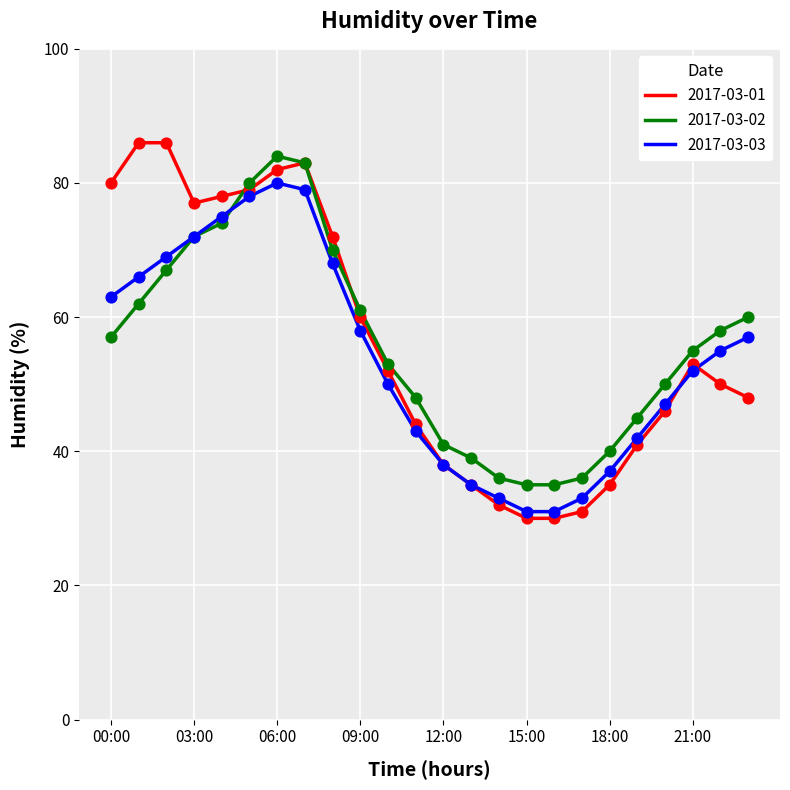

What are all the series names shown in the legend?

2017-03-01, 2017-03-02, 2017-03-03